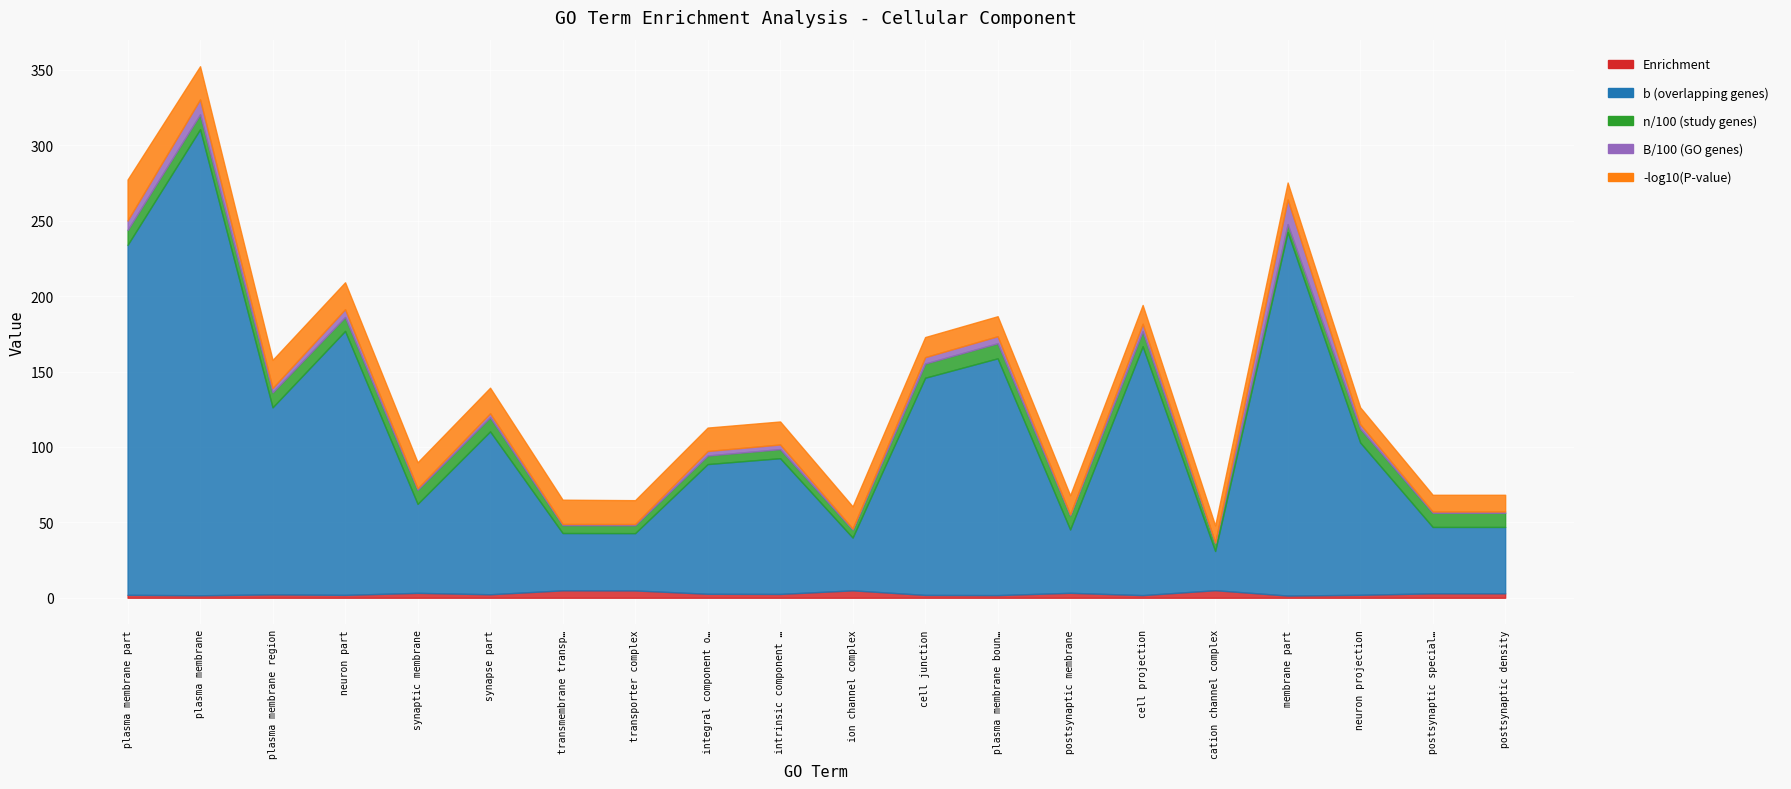

What is the label of the 14th point from the right?

transmembrane transporter complex